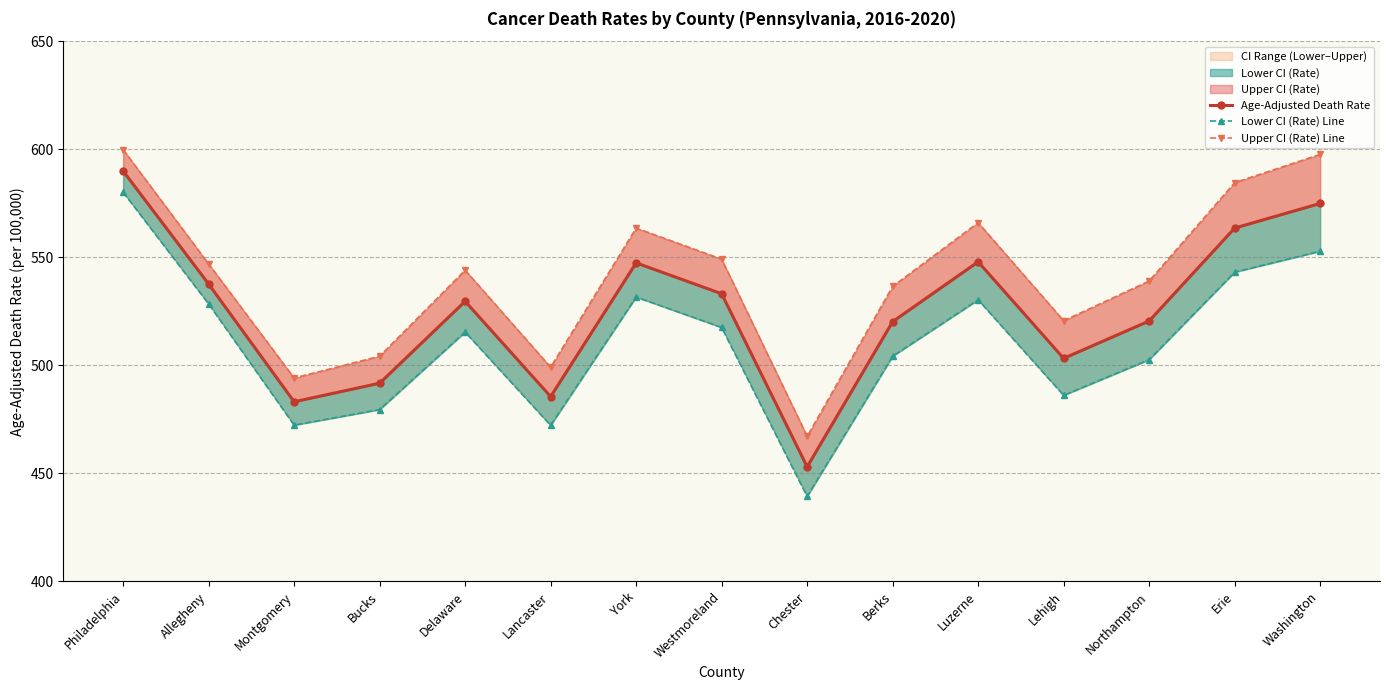

Reading right to left, extract all data points from this chart.

Age-Adjusted Death Rate: Washington=574.9	Erie=563.5	Northampton=520.5	Lehigh=503.2	Luzerne=547.9	Berks=520.2	Chester=453.0	Westmoreland=533.1	York=547.4	Lancaster=485.5	Delaware=529.6	Bucks=491.7	Montgomery=483.1	Allegheny=537.6	Philadelphia=589.9
Lower CI (Rate) Line: Washington=552.8	Erie=543.1	Northampton=502.6	Lehigh=486.1	Luzerne=530.3	Berks=504.2	Chester=439.3	Westmoreland=517.5	York=531.6	Lancaster=472.2	Delaware=515.4	Bucks=479.5	Montgomery=472.3	Allegheny=528.4	Philadelphia=580.1
Upper CI (Rate) Line: Washington=597.6	Erie=584.5	Northampton=539.0	Lehigh=520.6	Luzerne=566.0	Berks=536.5	Chester=467.1	Westmoreland=549.1	York=563.5	Lancaster=499.1	Delaware=544.0	Bucks=504.2	Montgomery=494.1	Allegheny=546.9	Philadelphia=599.8